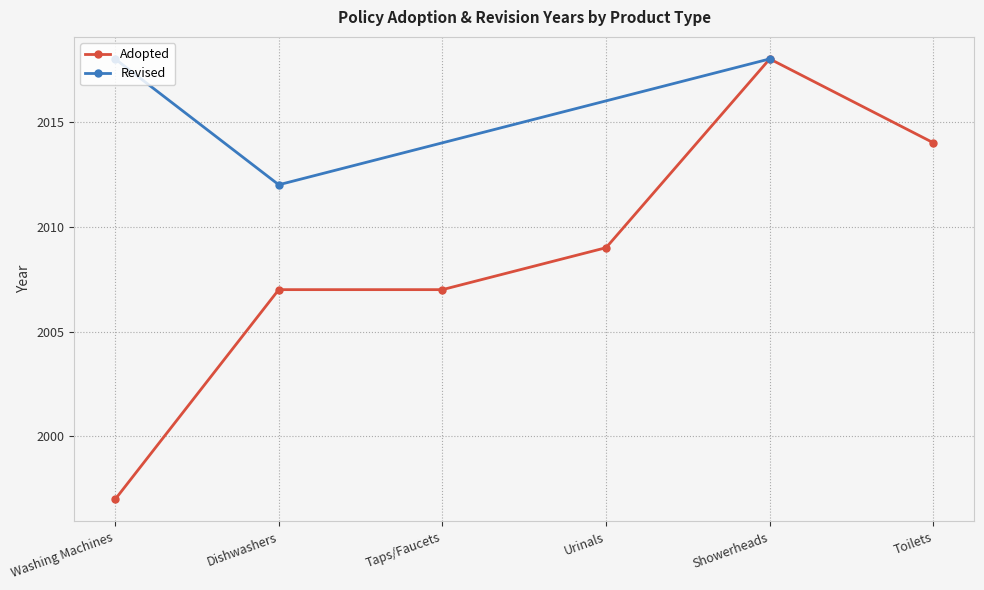

True or false: the data shows 2014 at Toilets.

True